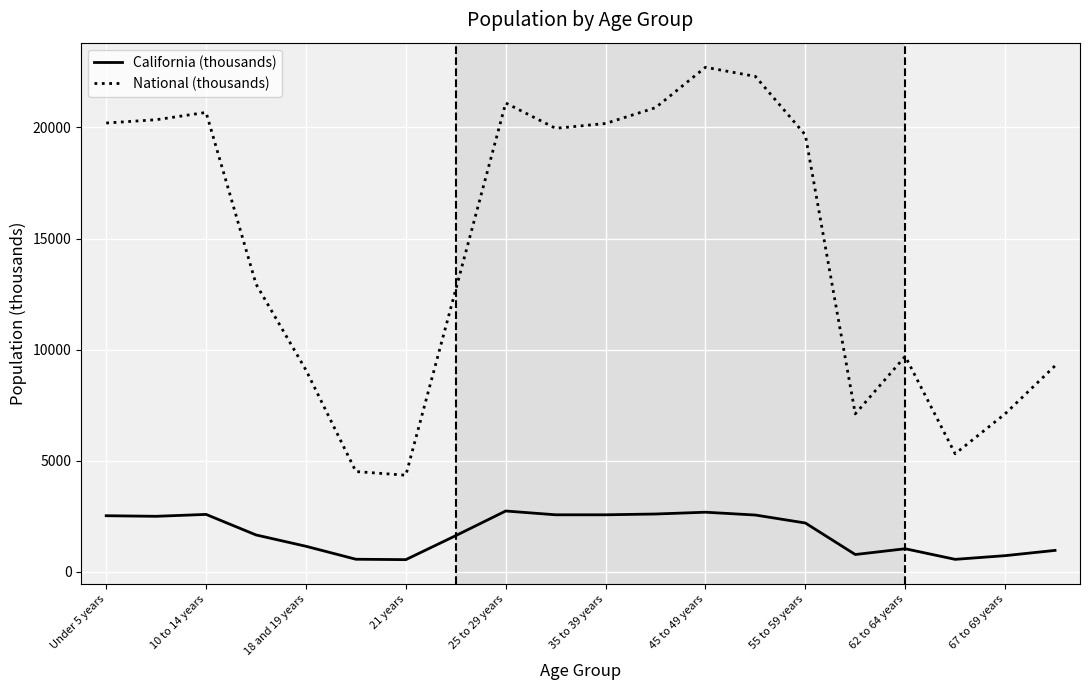

What is the highest value of the California (thousands) series?

2744.4